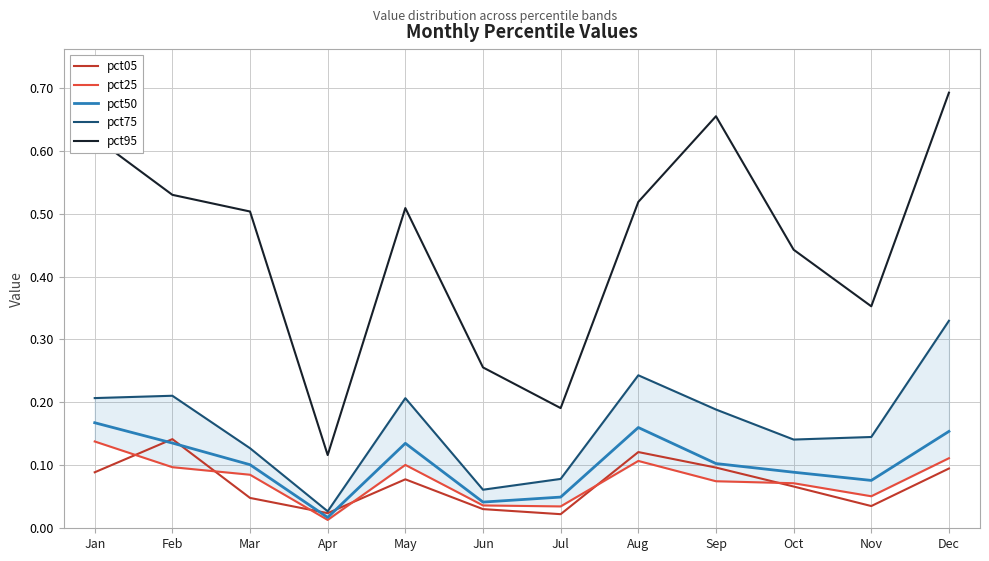

What is the highest value of the pct05 series?

0.1